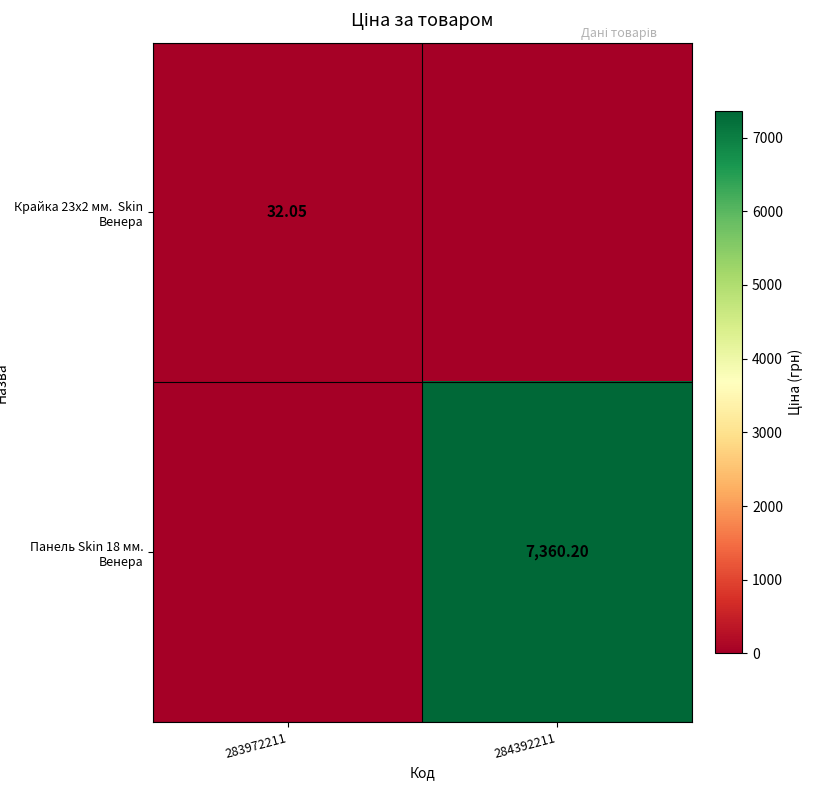

How many categories are shown in the chart?

2